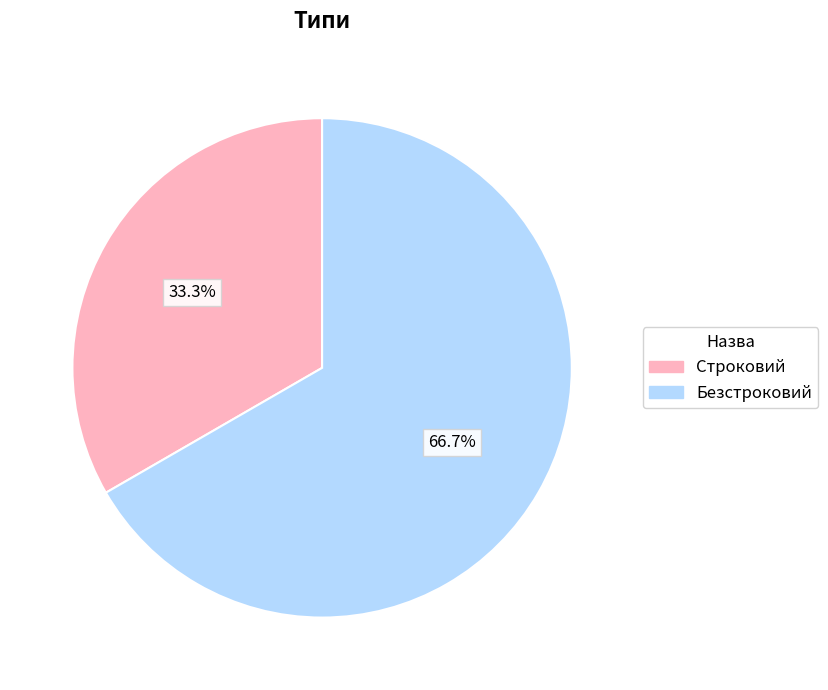

To the nearest percent, what is the difference between the Строковий and Безстроковий slice percentages?

33%